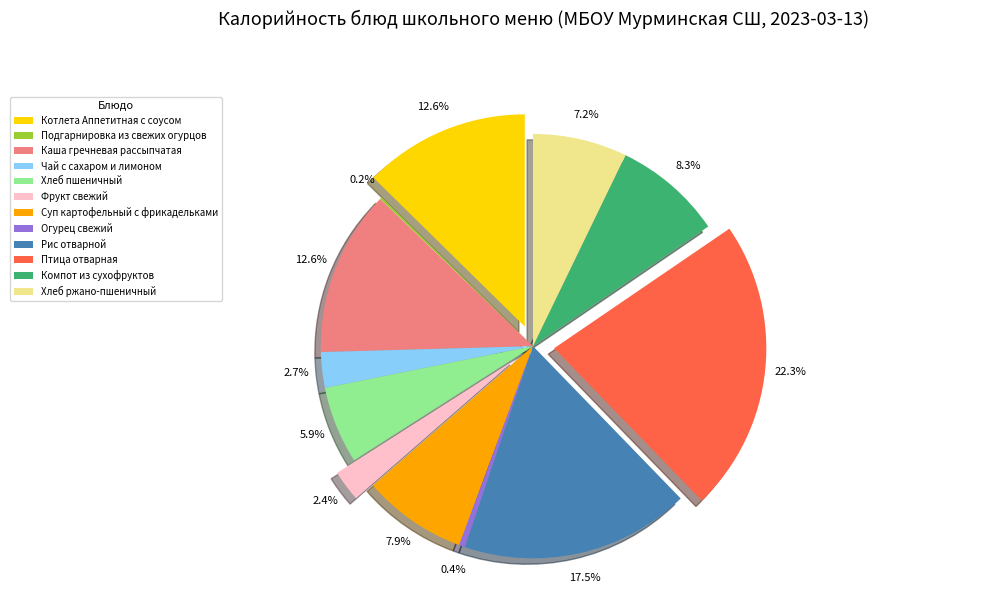

Combined, what portion of the pie is Хлеб пшеничный and Котлета Аппетитная с соусом?

18.5%